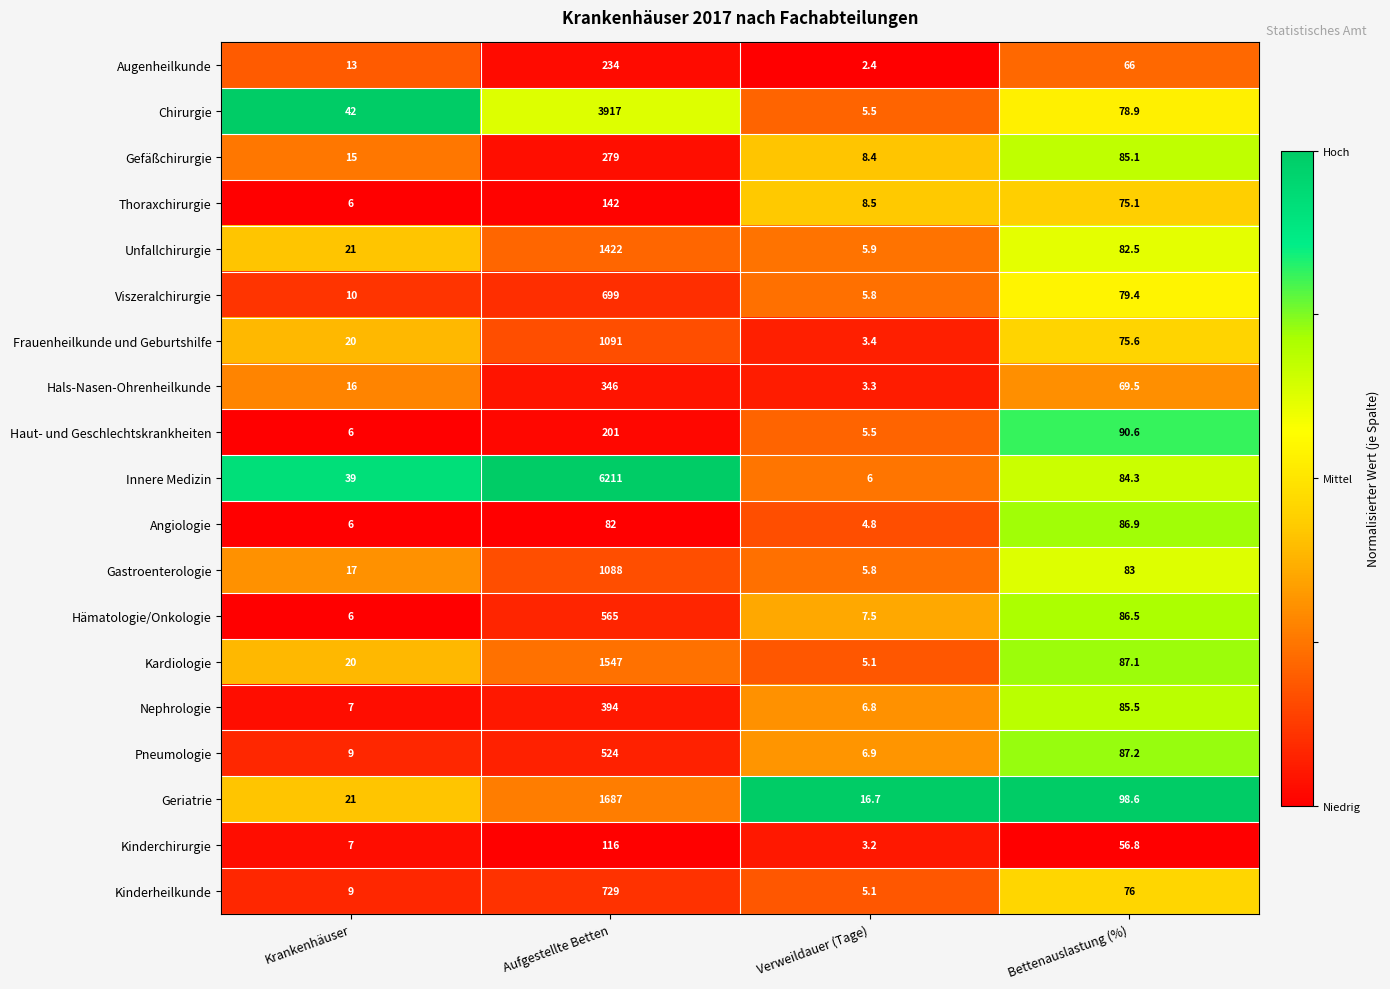

What is the difference between the second highest and minimum values in the Thoraxchirurgie series?

69.1